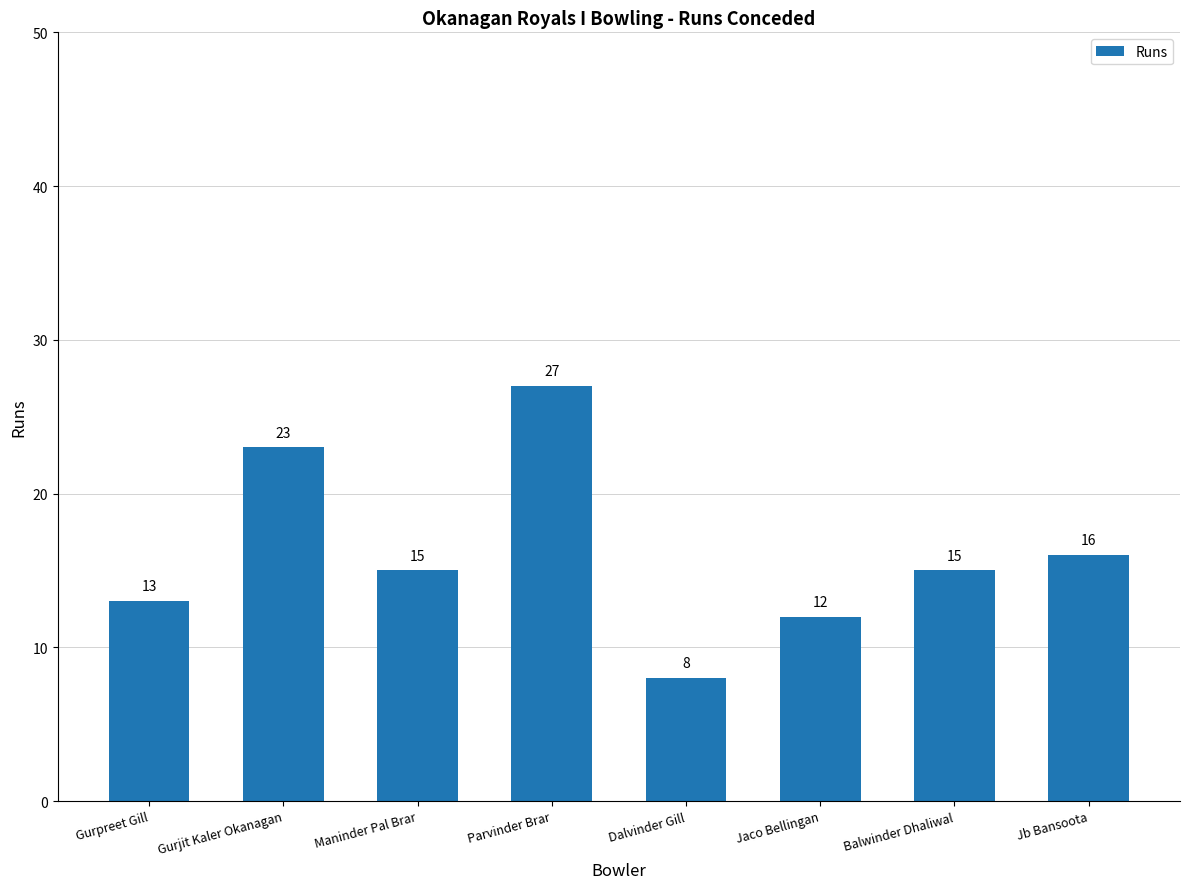

What is the label of the 1st bar from the left?

Gurpreet Gill